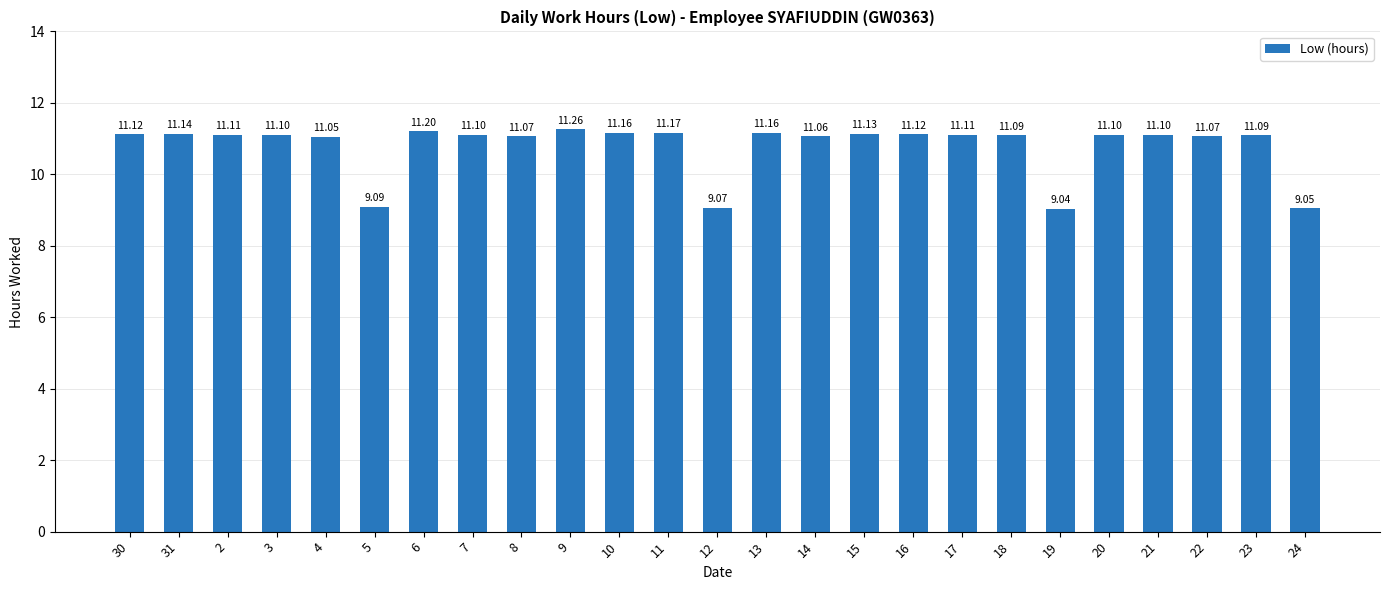

What is the smallest value displayed?

9.0